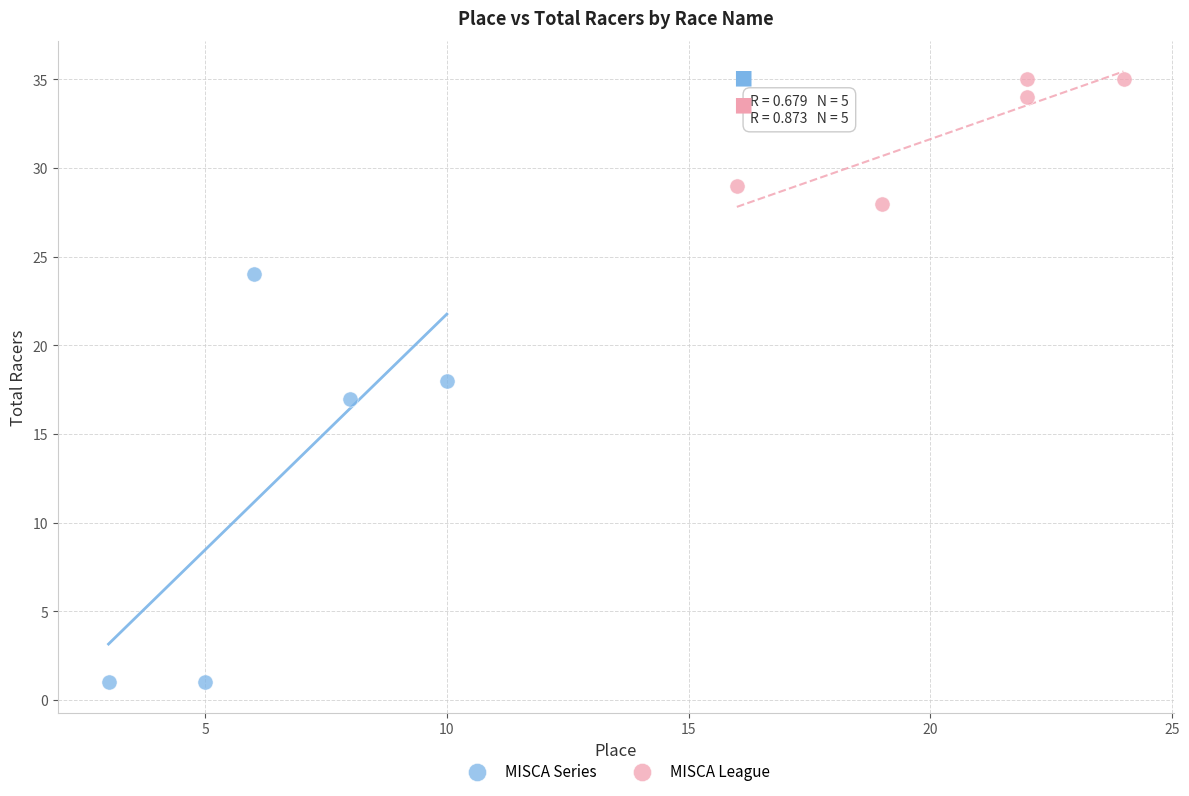

Which series contains the highest Y value?

MISCA League